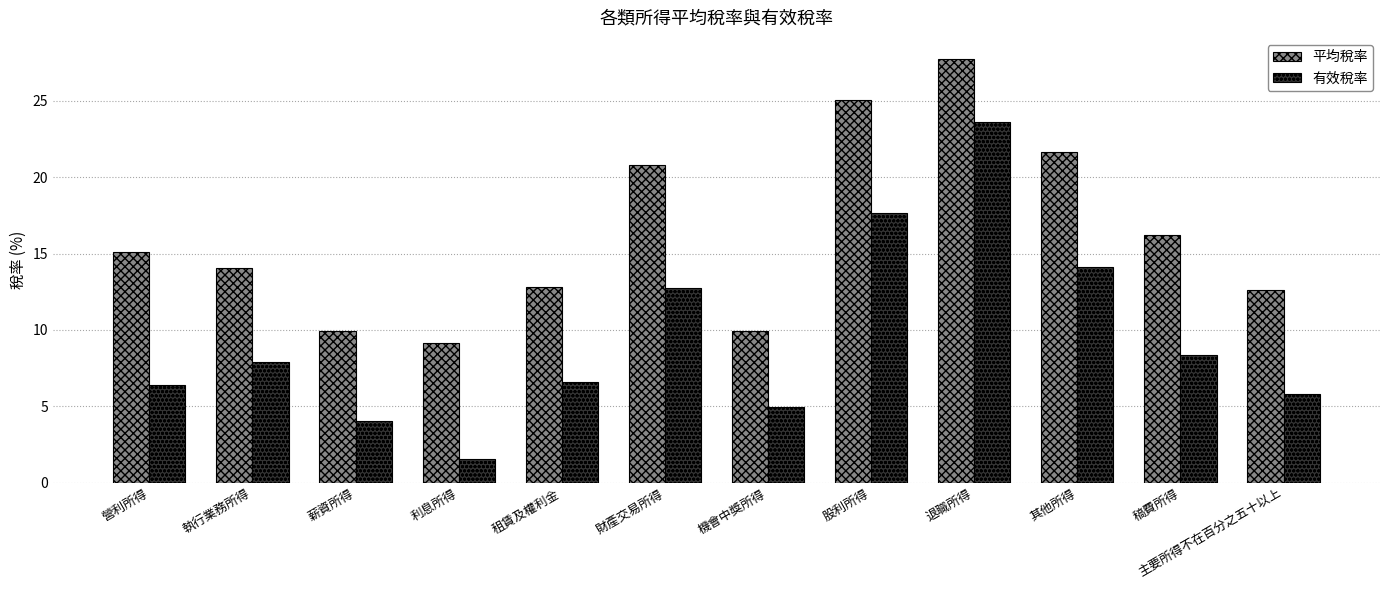

What is the total value across all series at 股利所得?

42.7